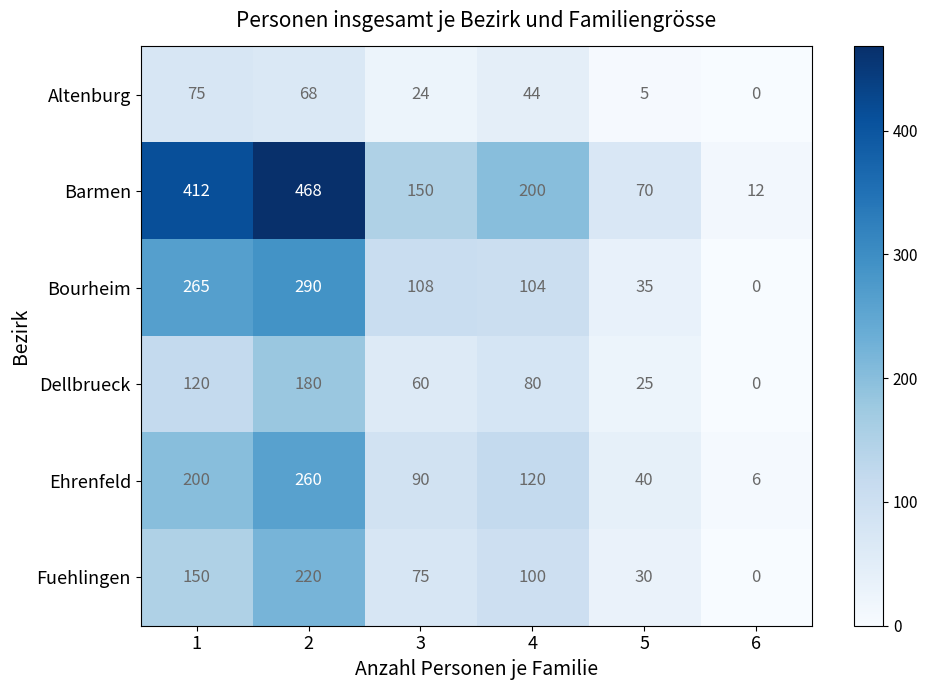

Rank the series at 4 from lowest to highest value.

Altenburg, Dellbrueck, Fuehlingen, Bourheim, Ehrenfeld, Barmen